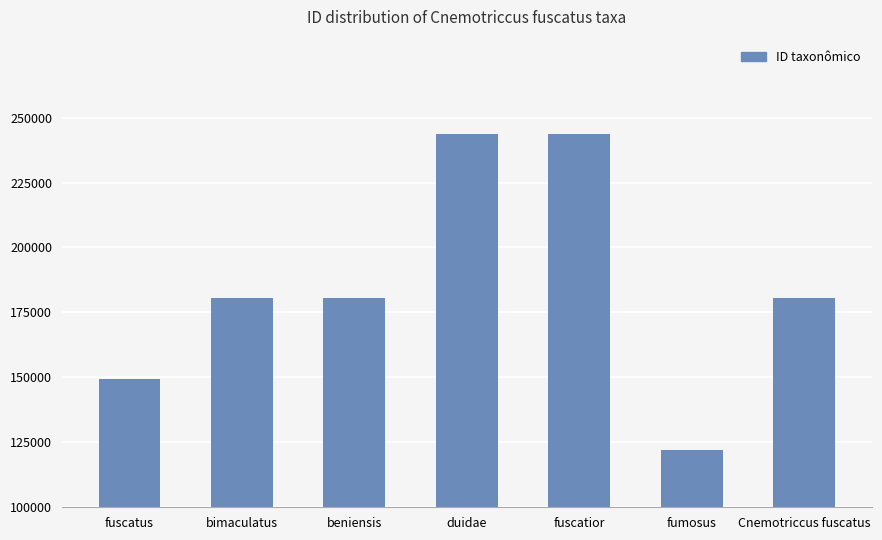

Count the number of data series in this chart.

1